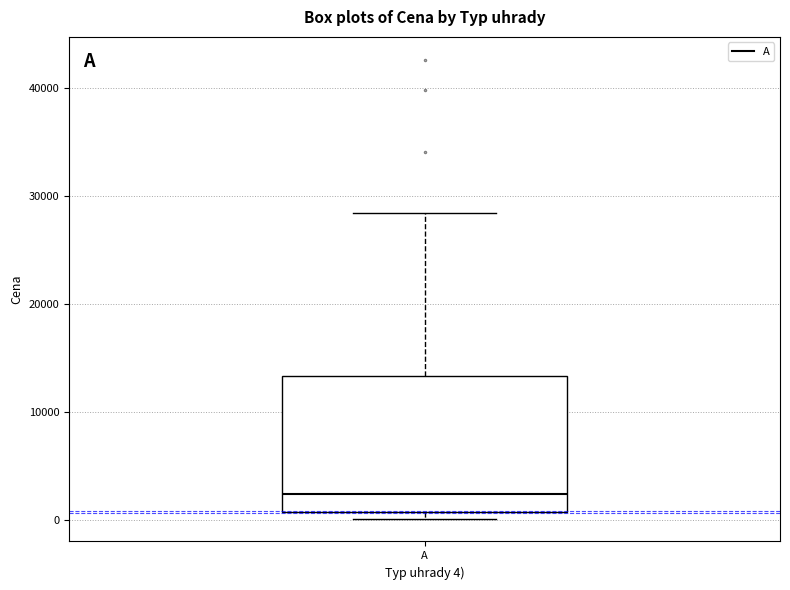

Transcribe this box plot: give where the median line is, the range the box spans, and where the two whiskers end, as read against the y-axis. The values are not printed on the chart, so give them approximately, as read against the axis.

median 2000, box 1000 to 13000, whiskers 0 to 28000